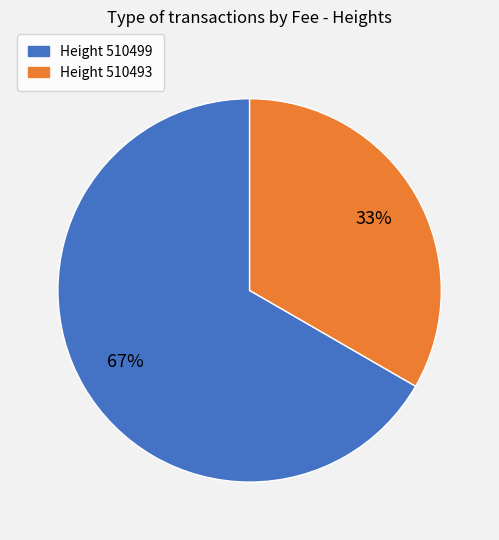

To the nearest percent, what is the average slice percentage?

50%